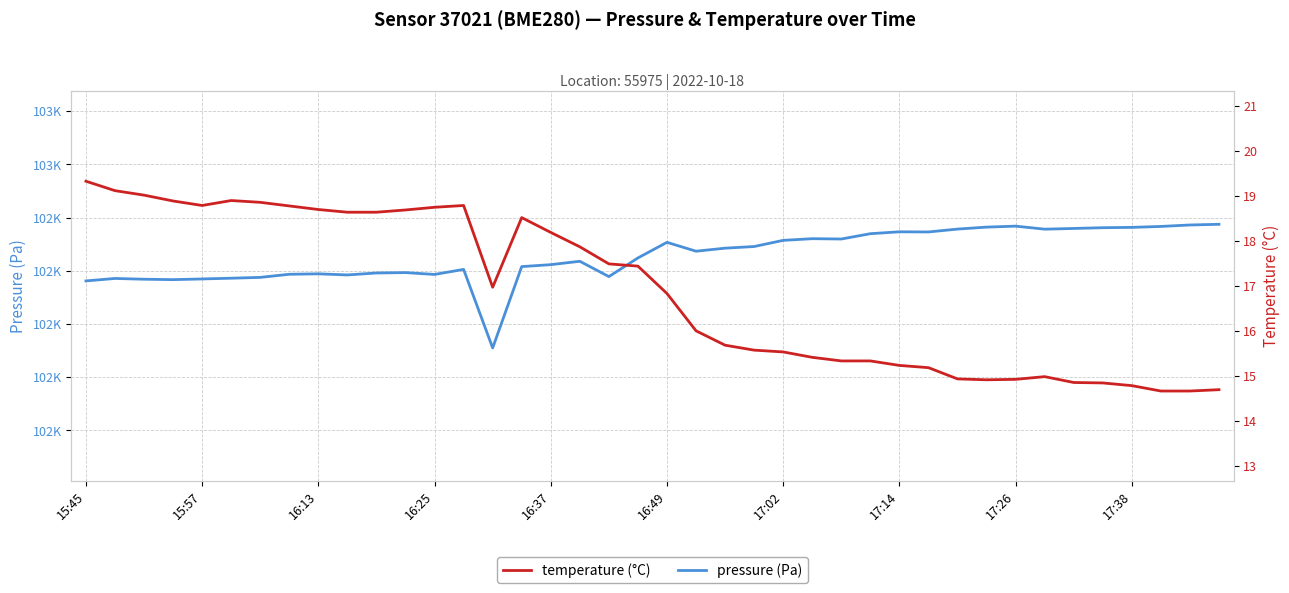

Between 18 and 32, which is larger?

32